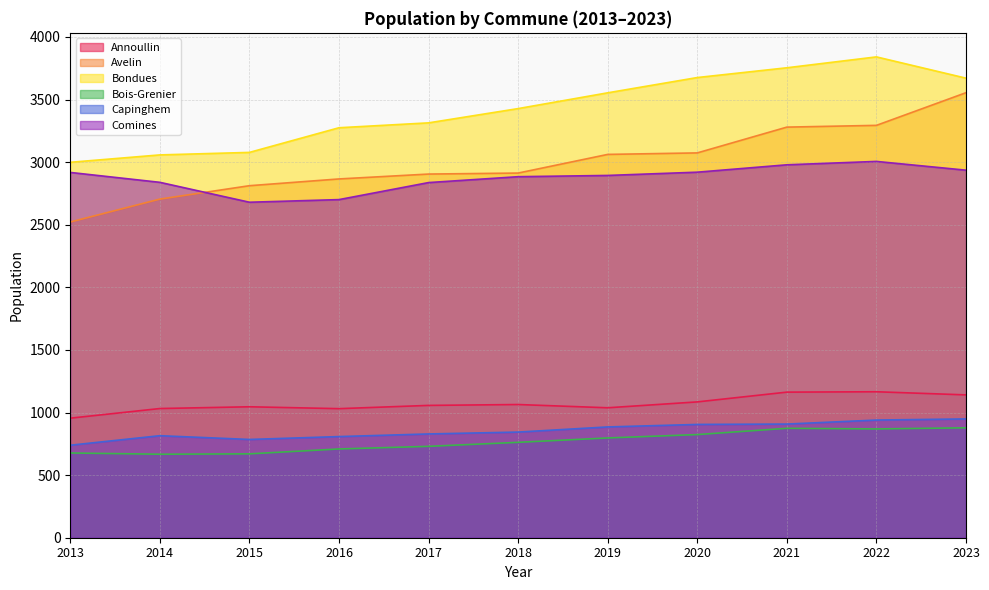

At which label does Annoullin first exceed 1057?

2018